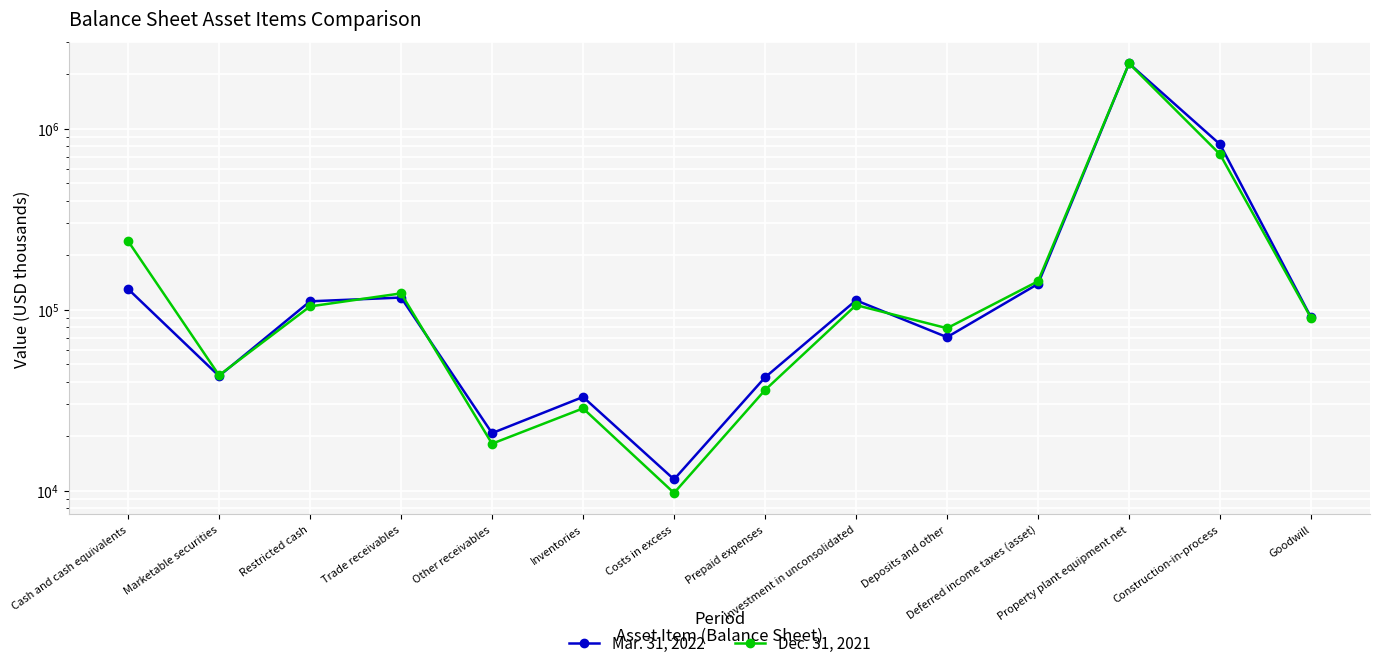

Does the chart display data point markers on the line(s)?

Yes